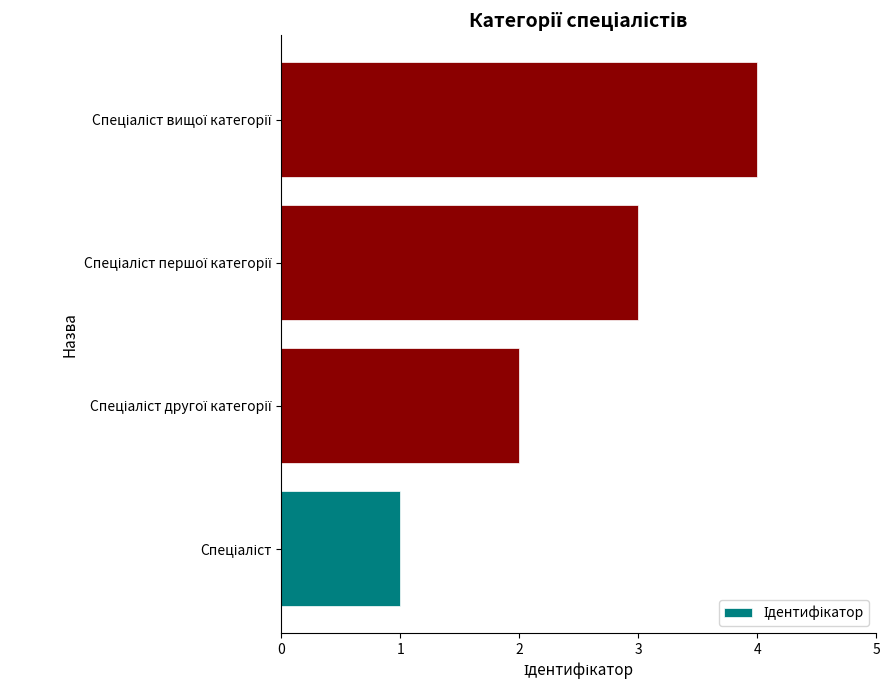

What is the maximum value shown in the chart?

4